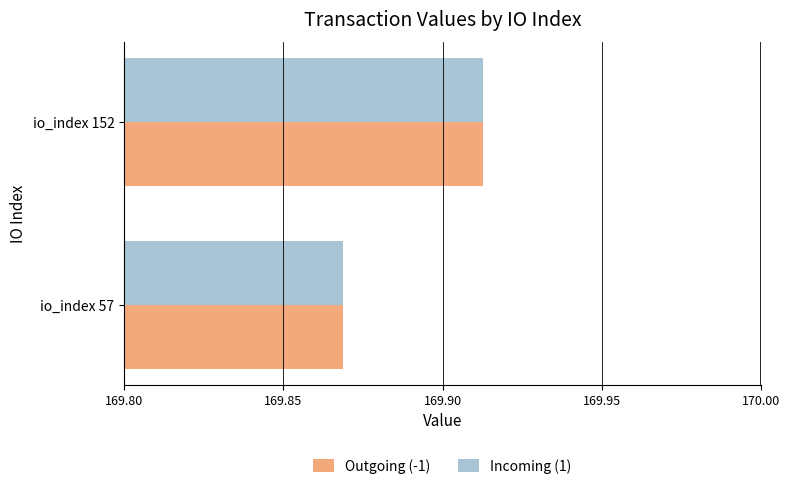

What is the total value across all series at io_index 152?

339.8